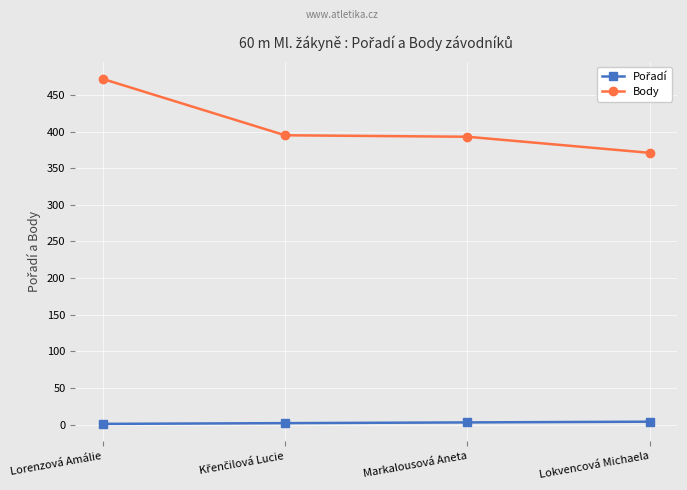

Count the number of data series in this chart.

2